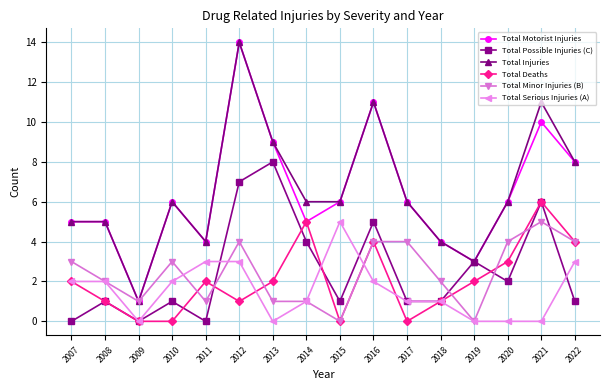

In Total Motorist Injuries, how many points are lower than both neighbors (excluding endpoints)?

4